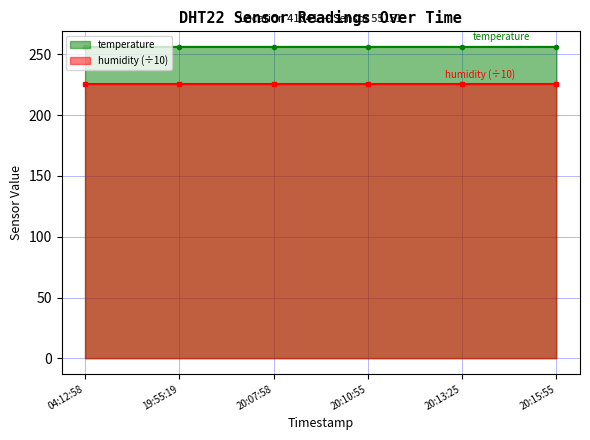

The temperature series shows 256.1 at 20:10:55. True or false?

True